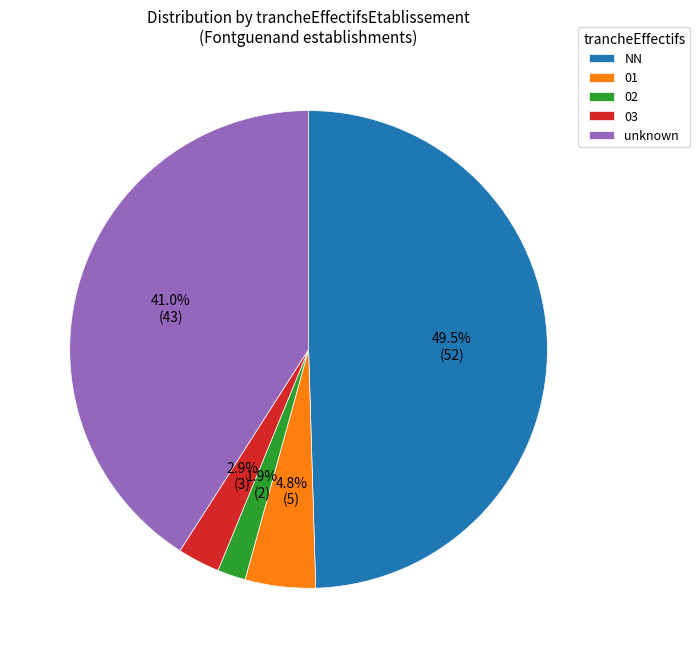

How many segments does this pie chart have?

5